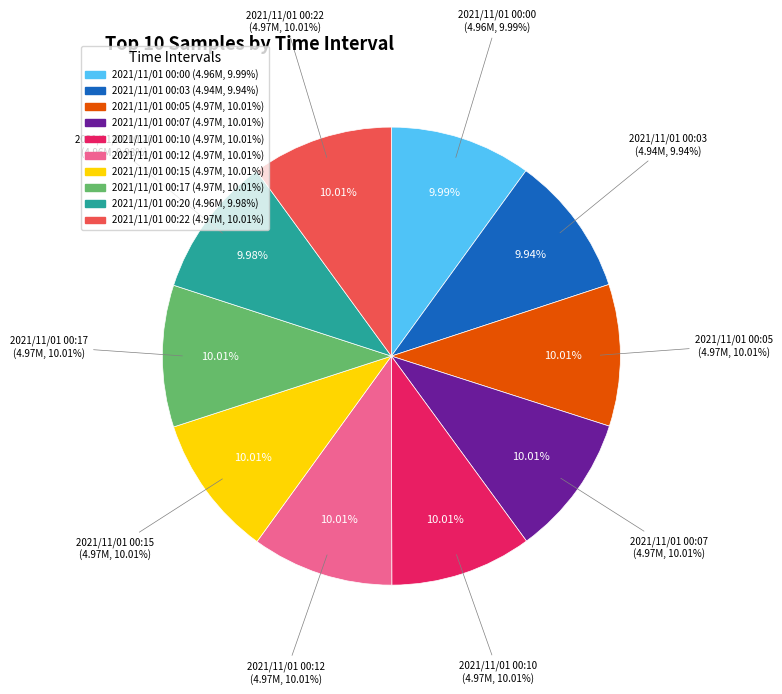

Is there any slice that represents more than half of the pie?

No